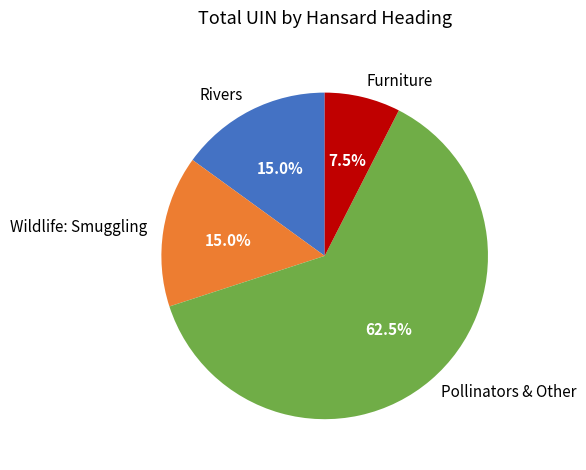

Which category has the smallest portion of the pie?

Furniture